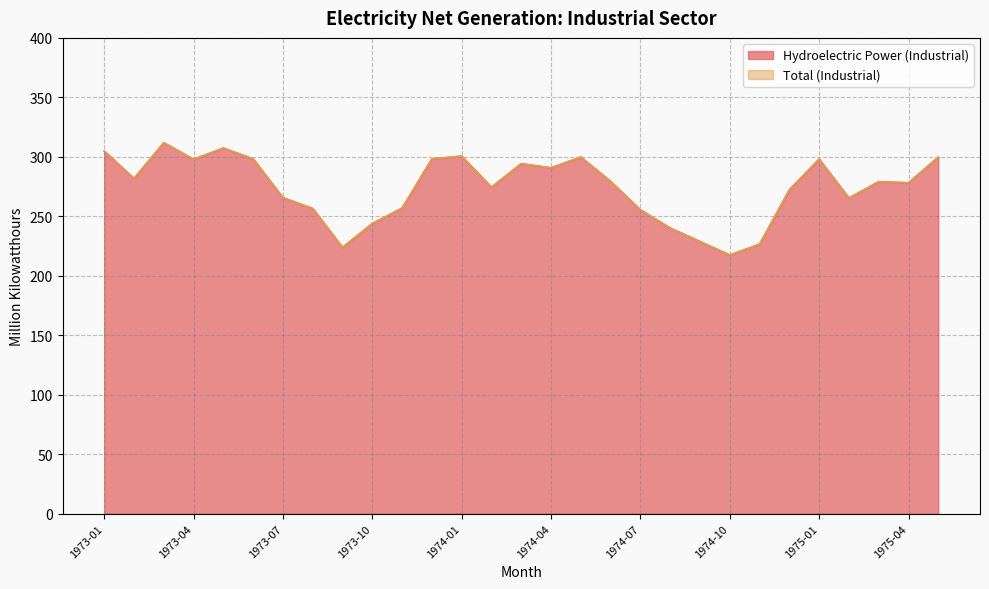

What is the difference between the maximum and minimum values in the Total (Industrial) series?

94.4